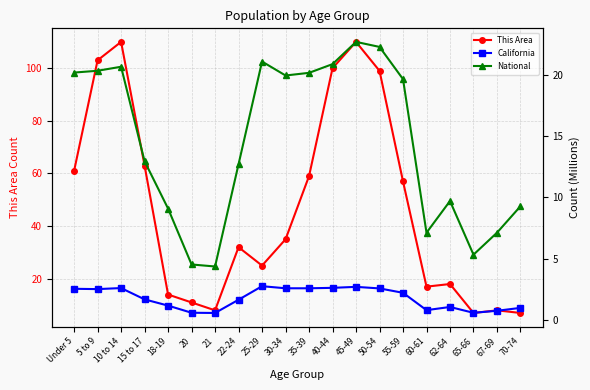

Does the chart display data point markers on the line(s)?

Yes